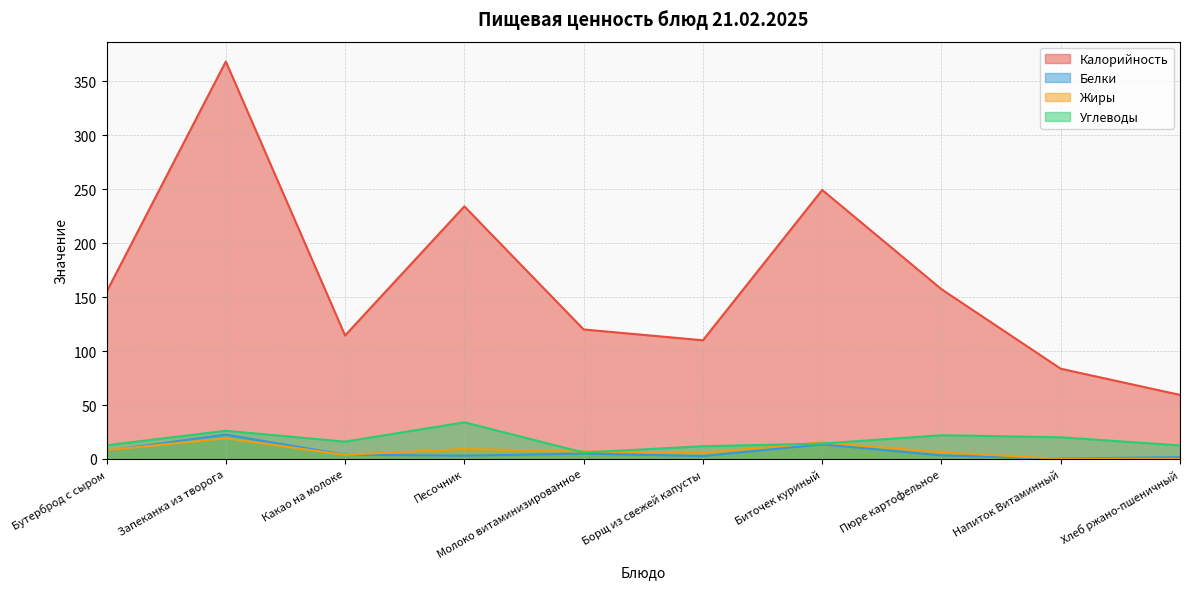

What is the value of the Калорийность point at the 10th from the left?

59.4